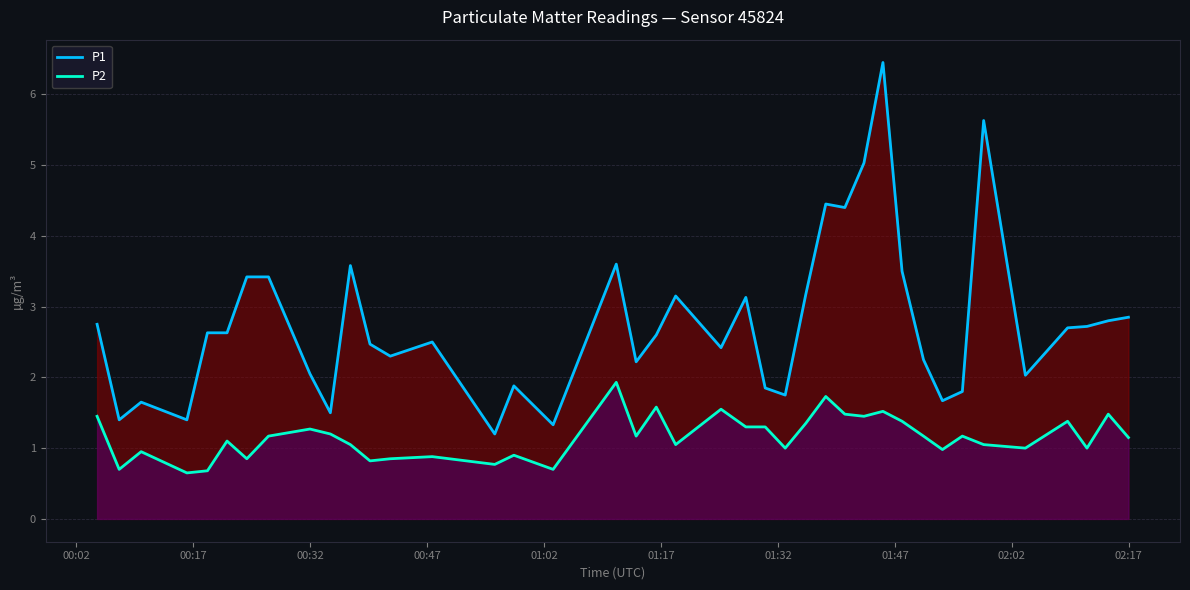

Rank the series by their maximum value, from lowest to highest.

P2, P1